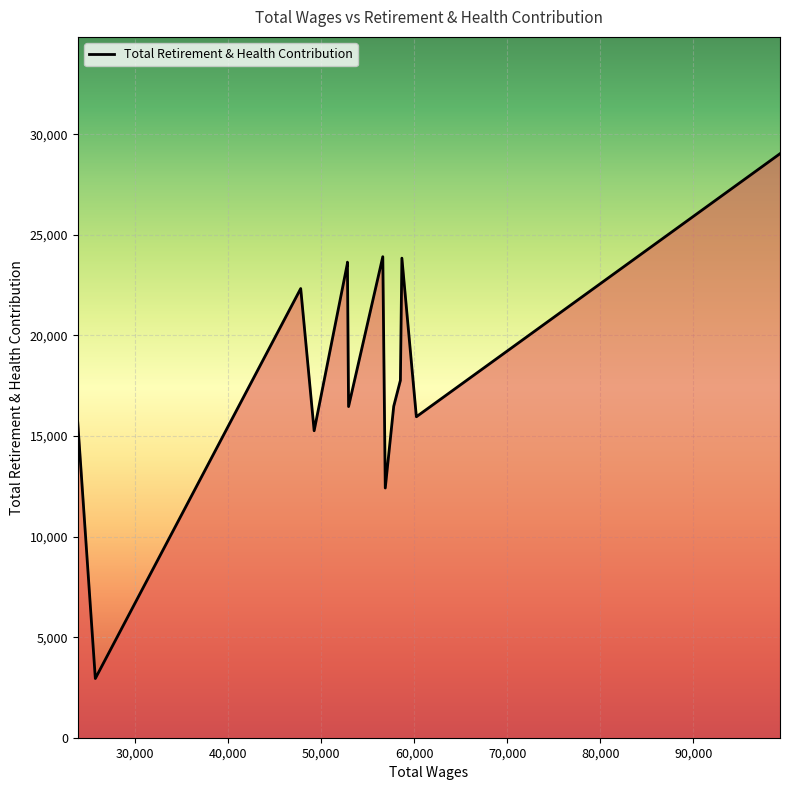

What is the smallest value displayed?

2944